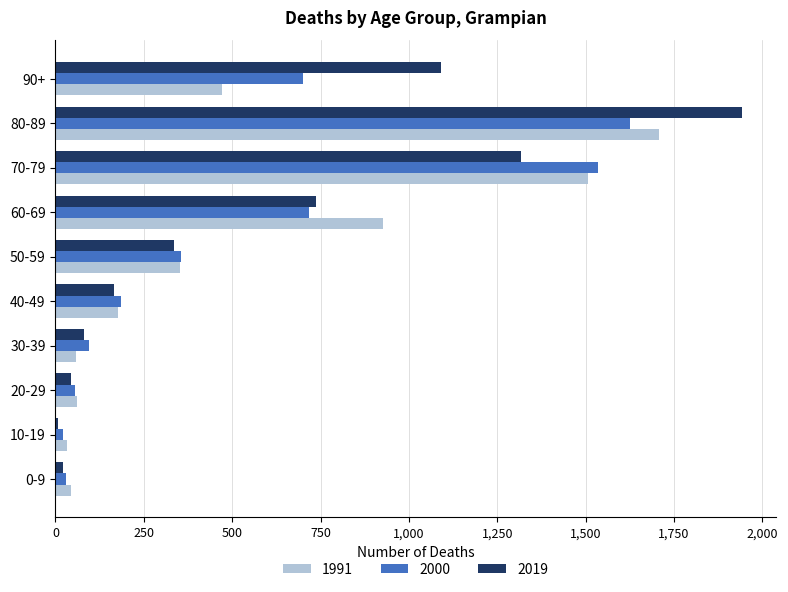

Which series has the largest range (max minus min)?

2019